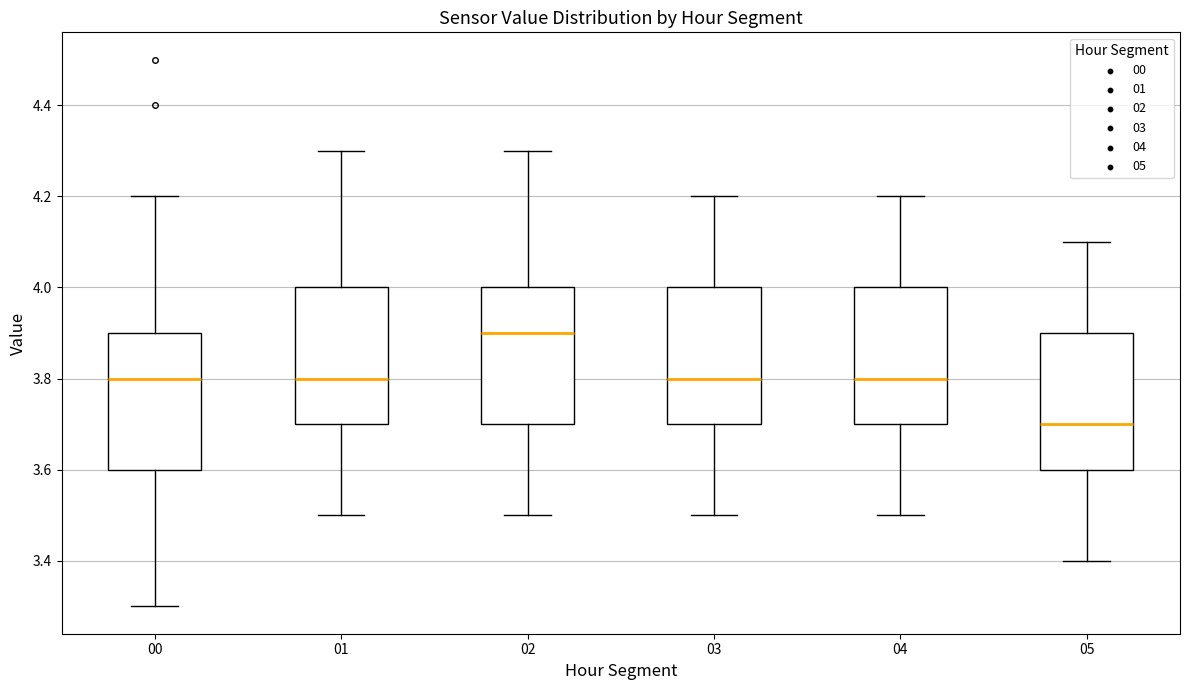

Which box's median line is the lowest?

05